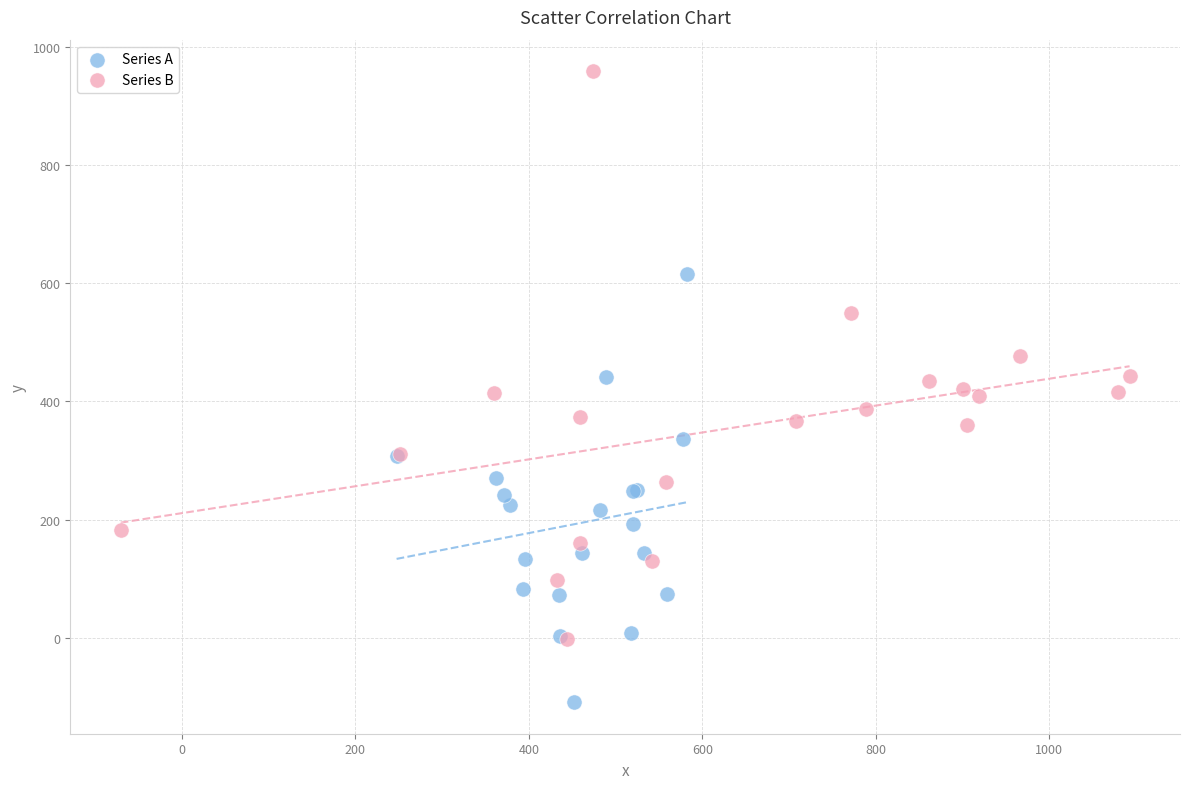

Which series reaches the minimum Y coordinate?

Series A